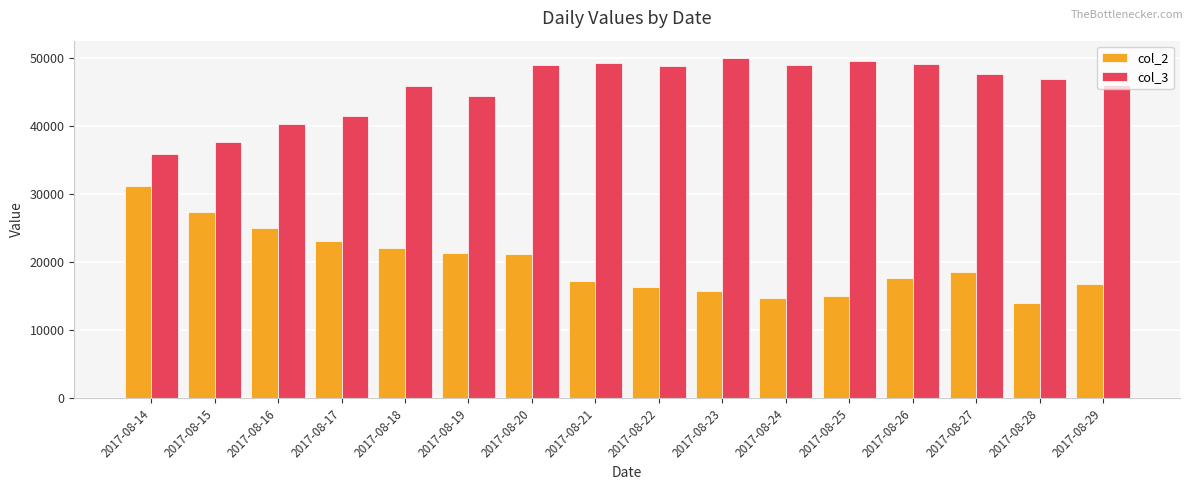

Which series has the widest spread of values?

col_2